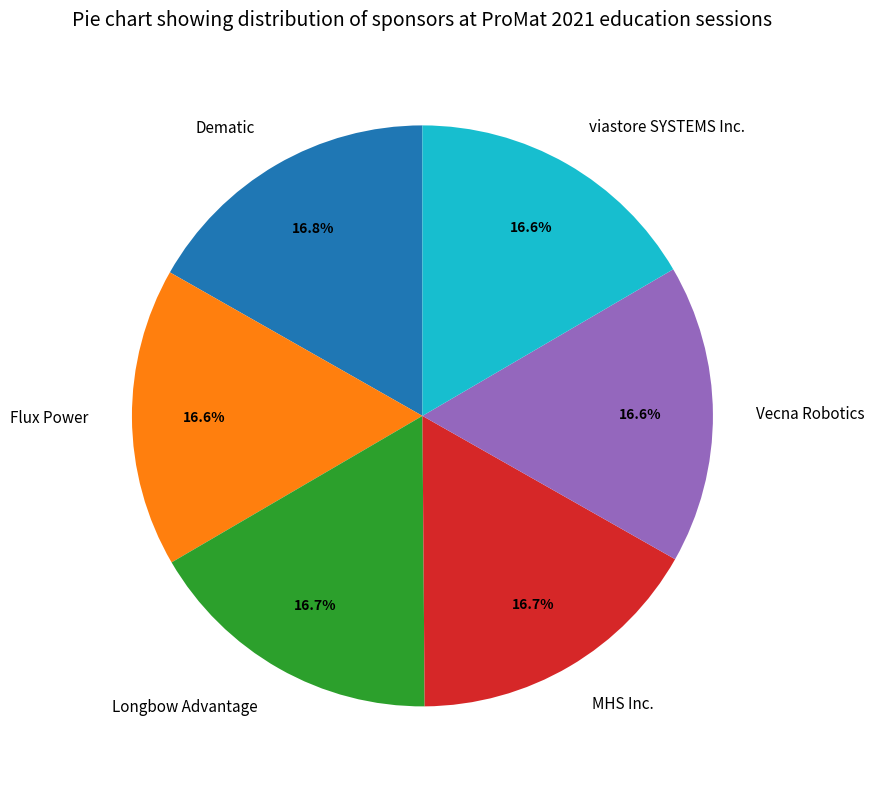

What percentage is the Dematic slice, to the nearest percent?

17%